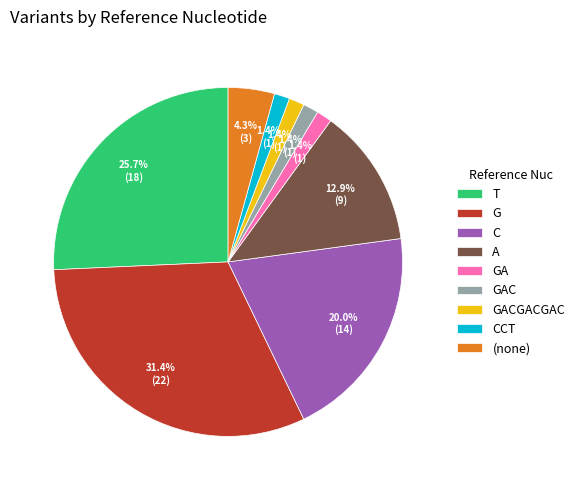

Which has a higher value, T or A?

T